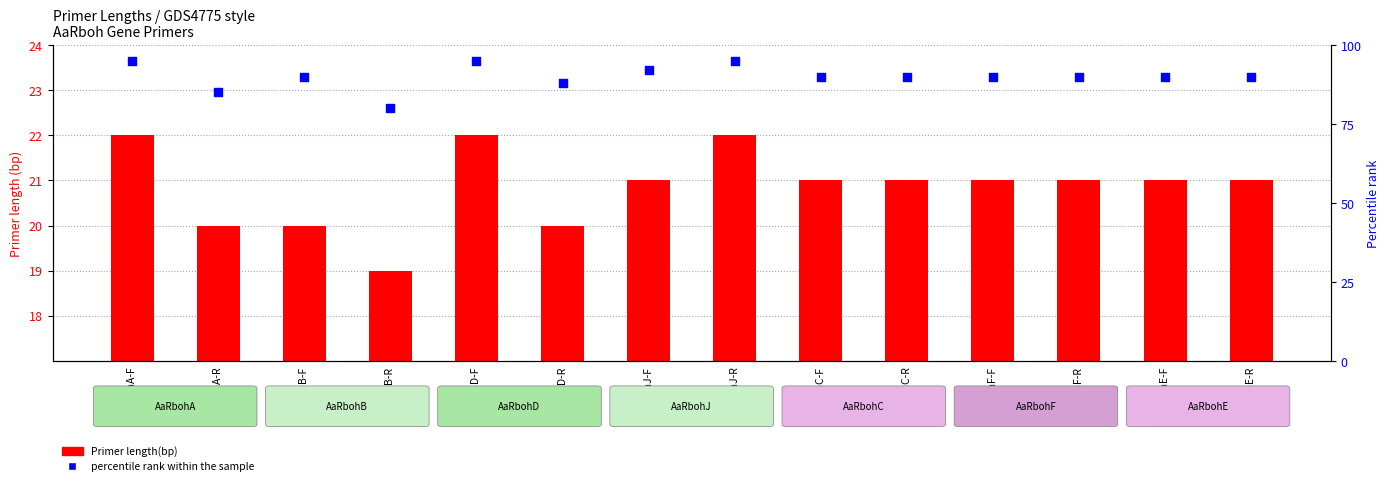

Which series contains the highest Y value?

percentile rank within the sample